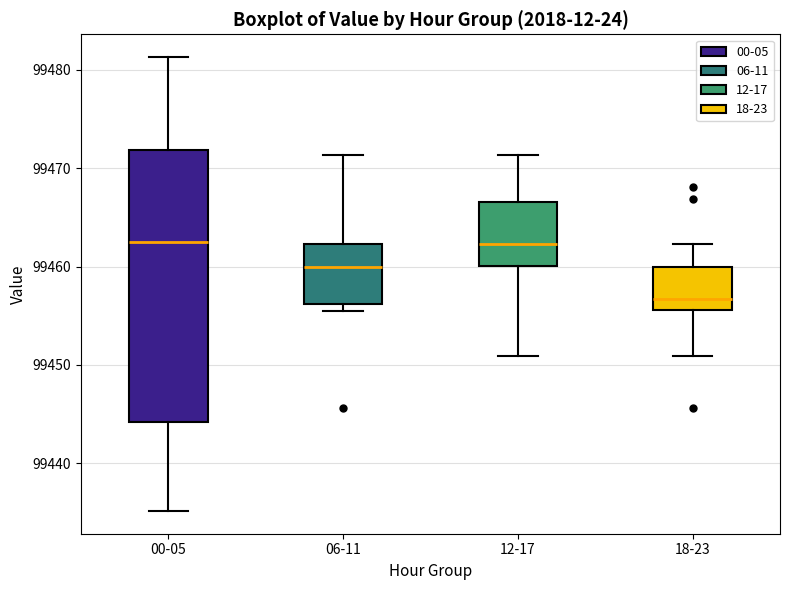

Reading left to right, read every box against the y-axis: the position of its median line, the range the box covers, and the ends of its whiskers. The values are not printed on the chart, so give them approximately, as read against the axis.

00-05: median 99463, box 99444 to 99472, whiskers 99435 to 99481
06-11: median 99460, box 99456 to 99462, whiskers 99455 to 99471
12-17: median 99462, box 99460 to 99467, whiskers 99451 to 99471
18-23: median 99457, box 99456 to 99460, whiskers 99451 to 99462